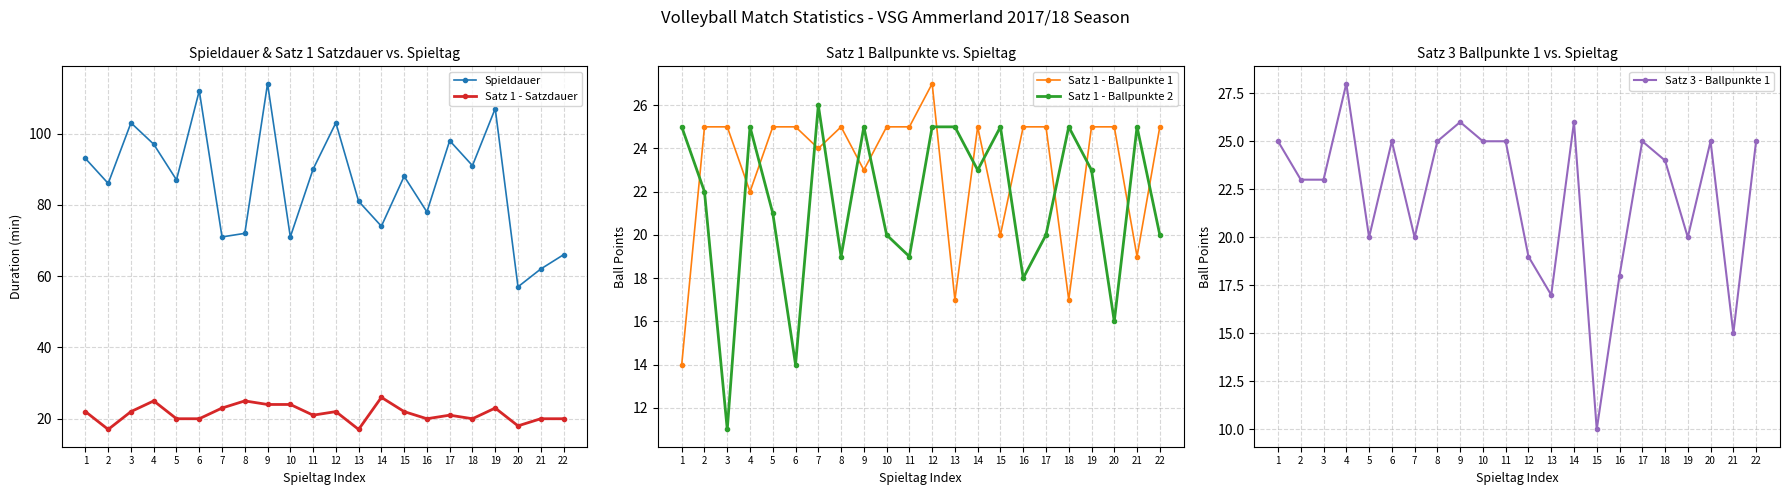

Is it true that Spieldauer equals 162 at 3?

False